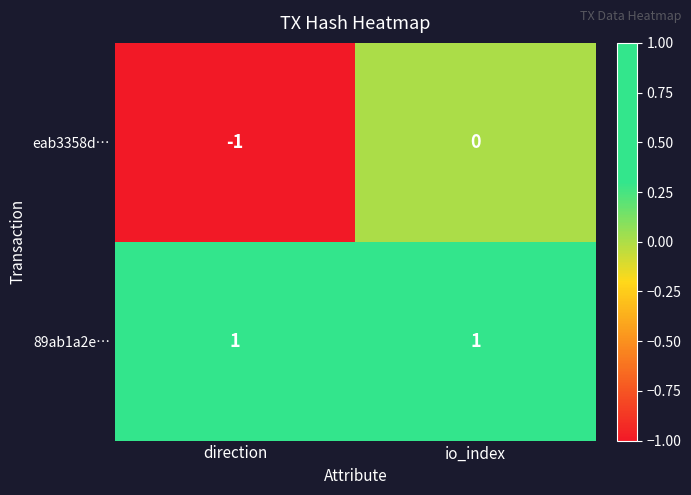

How many series are shown in this chart?

2